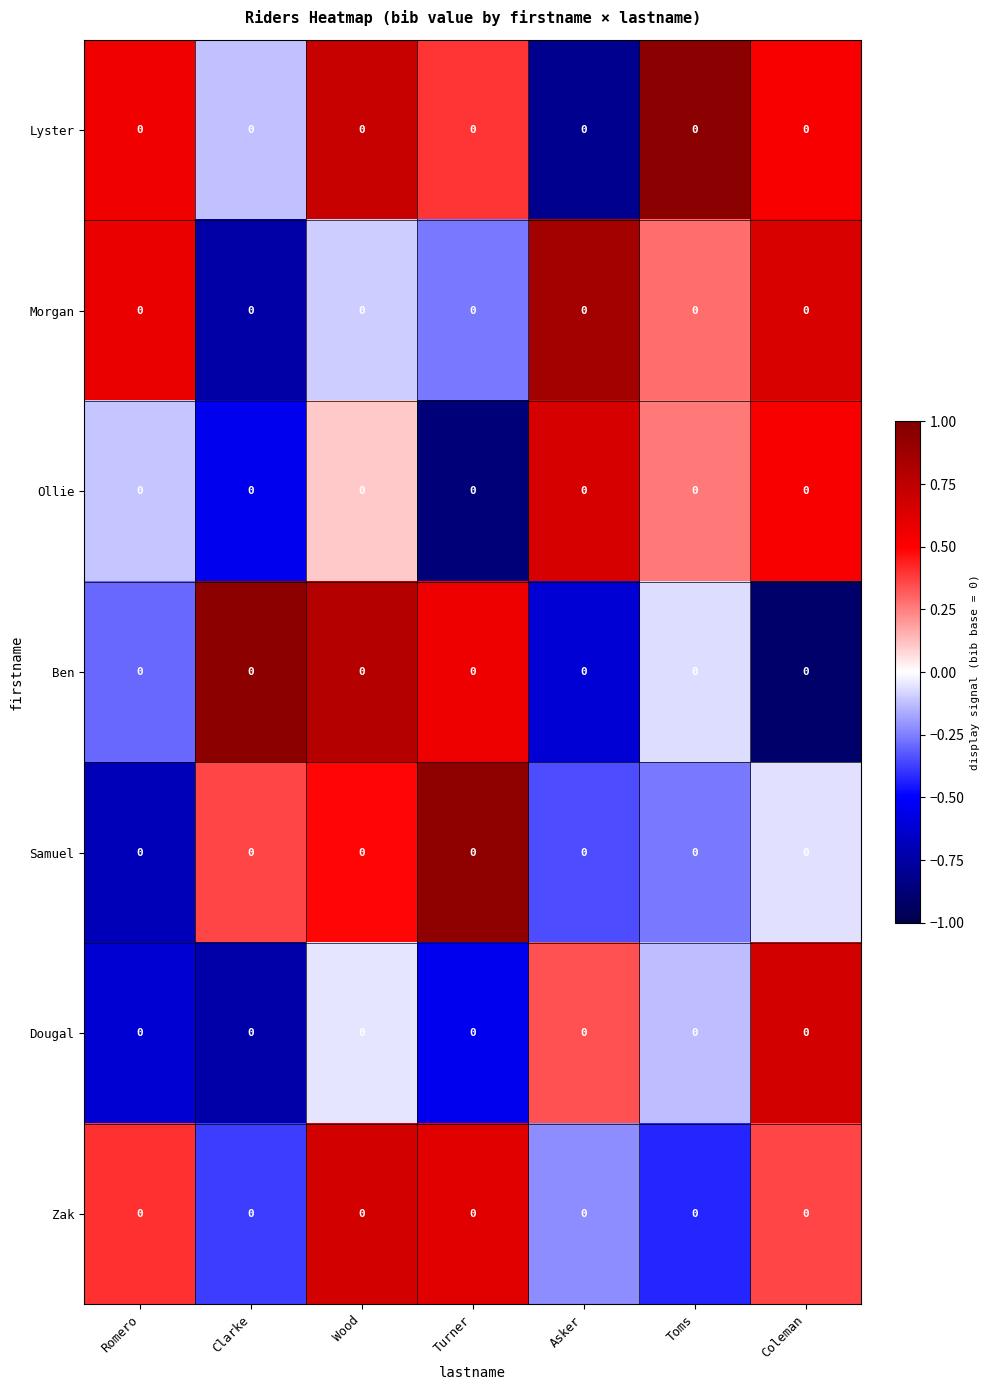

Is it true that Dougal equals -0.8 at Turner?

False